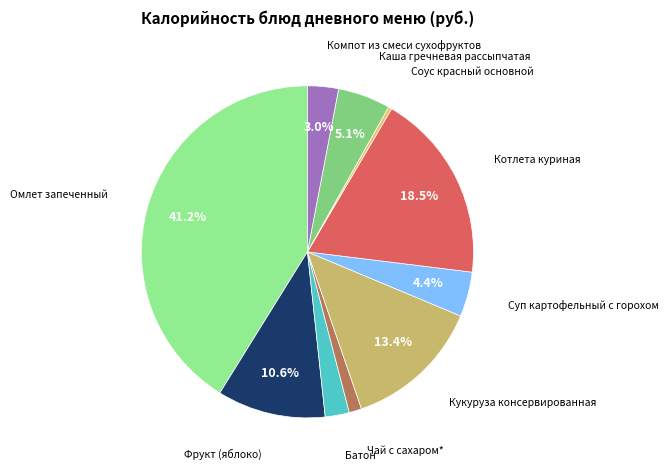

To the nearest percent, what is the average slice percentage?

10%